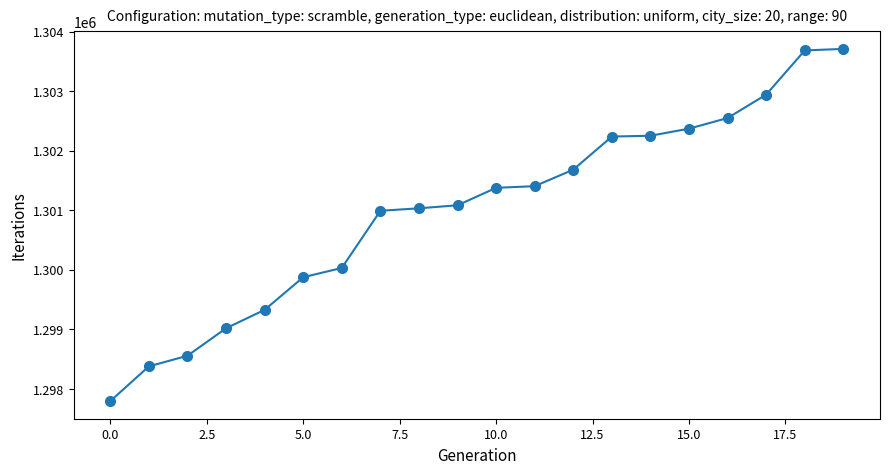

What is the difference between the maximum and minimum values?

5917